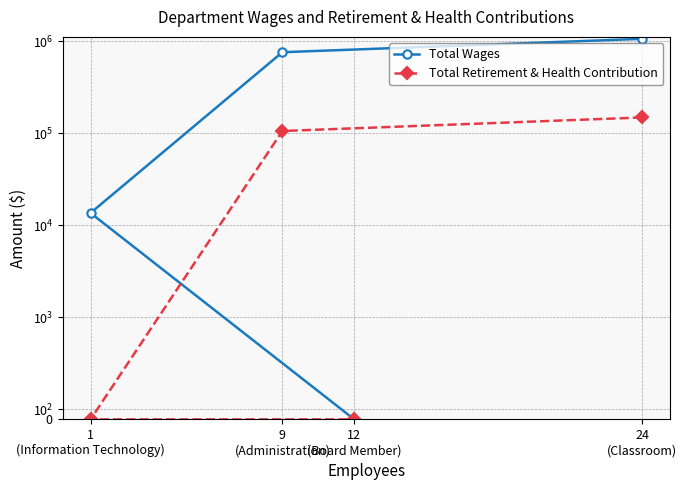

What is the difference between the second highest and second lowest values in the Total Retirement & Health Contribution series?

105624